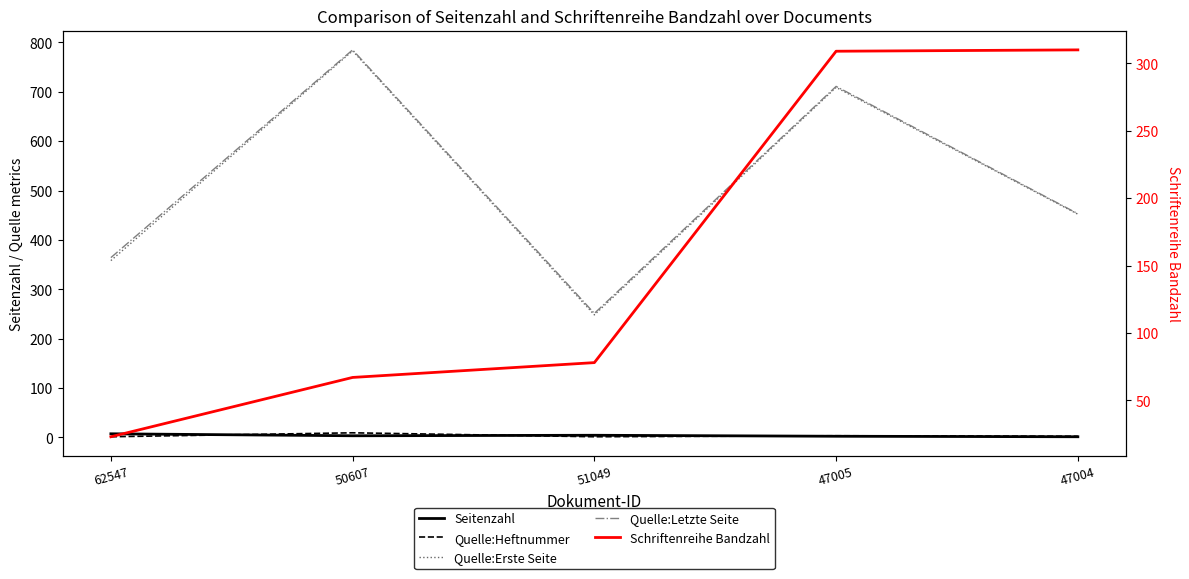

The value of Quelle:Letzte Seite at 47005 is 711. True or false?

True